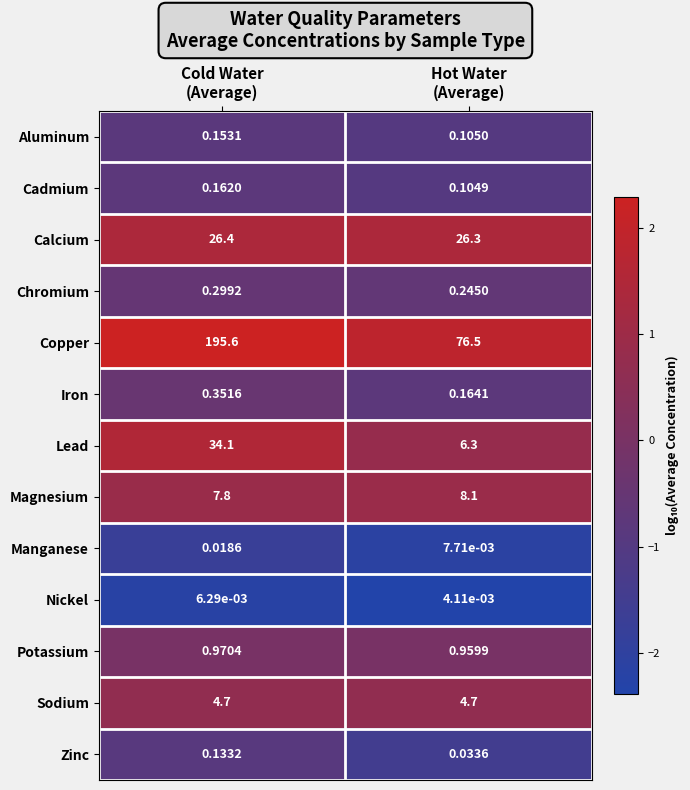

List the series in order of their peak value, lowest first.

Nickel, Manganese, Zinc, Aluminum, Cadmium, Chromium, Iron, Potassium, Sodium, Magnesium, Calcium, Lead, Copper